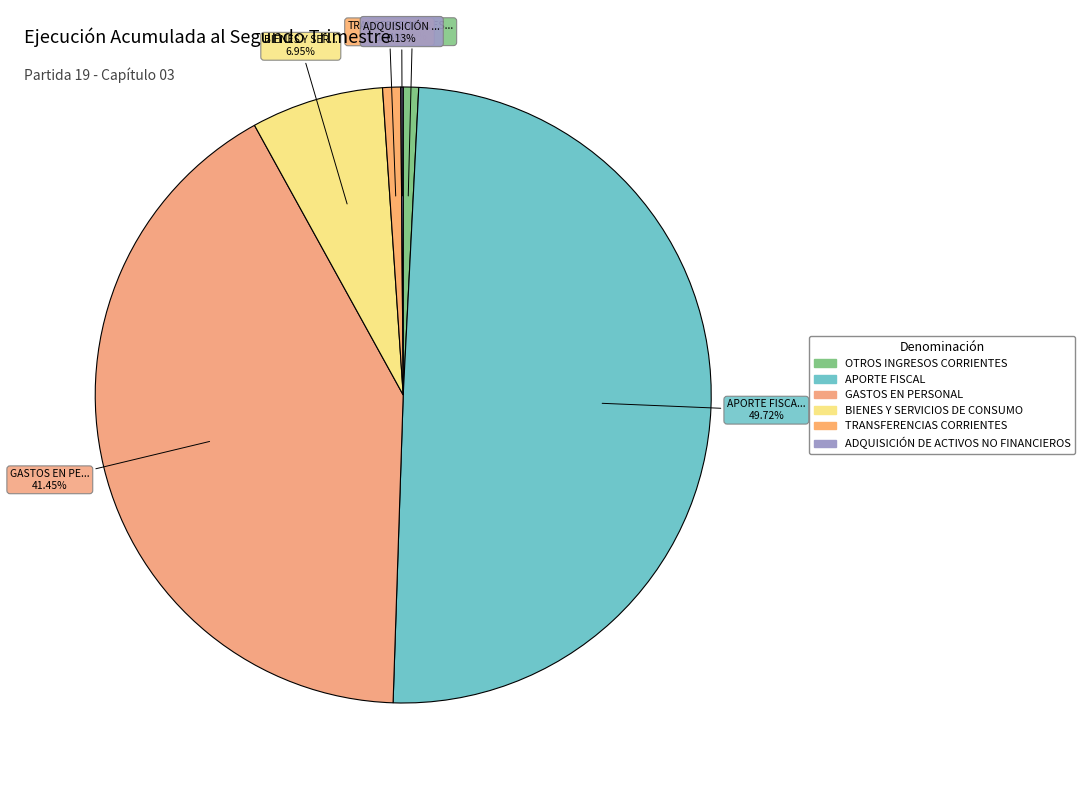

Does ADQUISICIÓN DE ACTIVOS NO FINANCIEROS represent more than half of the total?

No